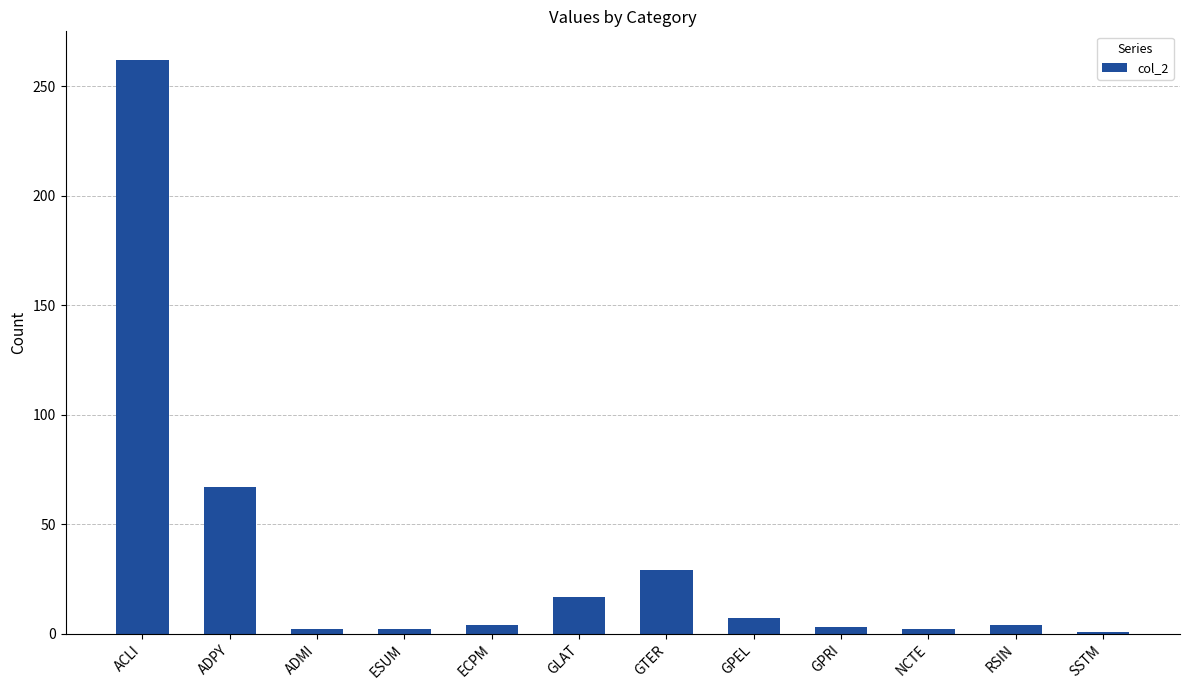

True or false: the data shows 408 at ACLI.

False